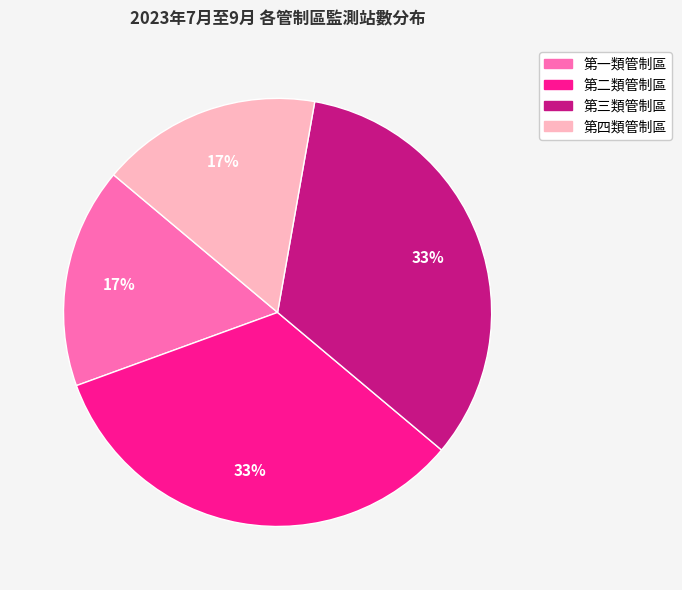

How many segments does this pie chart have?

4